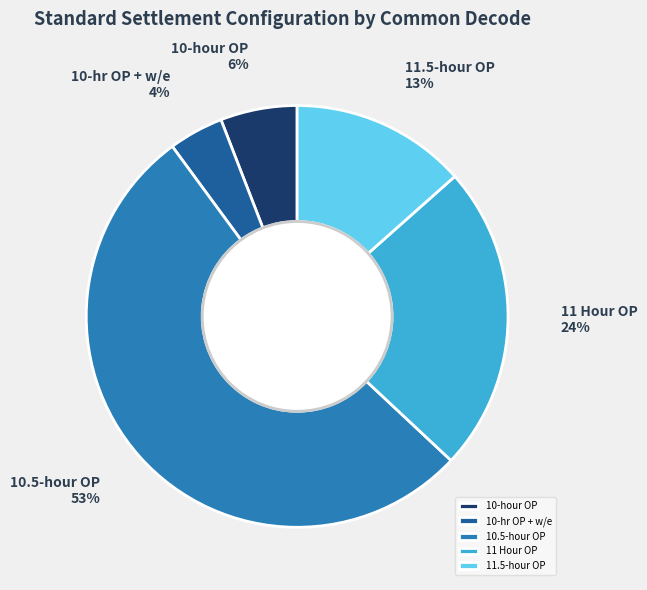

Between 10.5-hour OP and 11.5-hour OP, which is larger?

10.5-hour OP